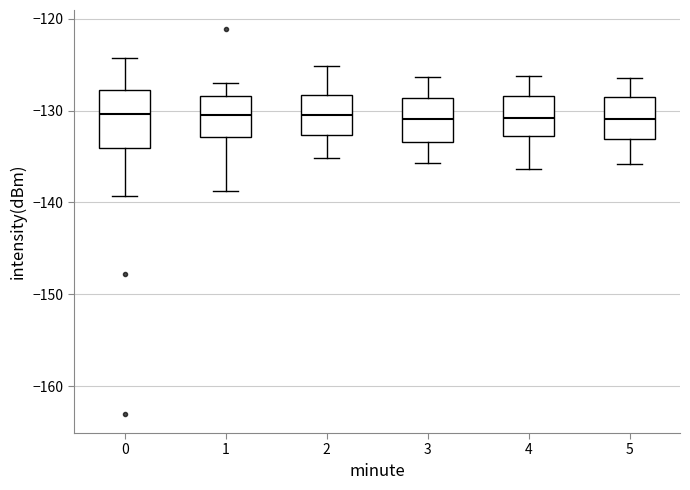

Where is the upper edge of the box at x = 4 on the y-axis? The values are not printed on the chart, so give them approximately, as read against the axis.

-128